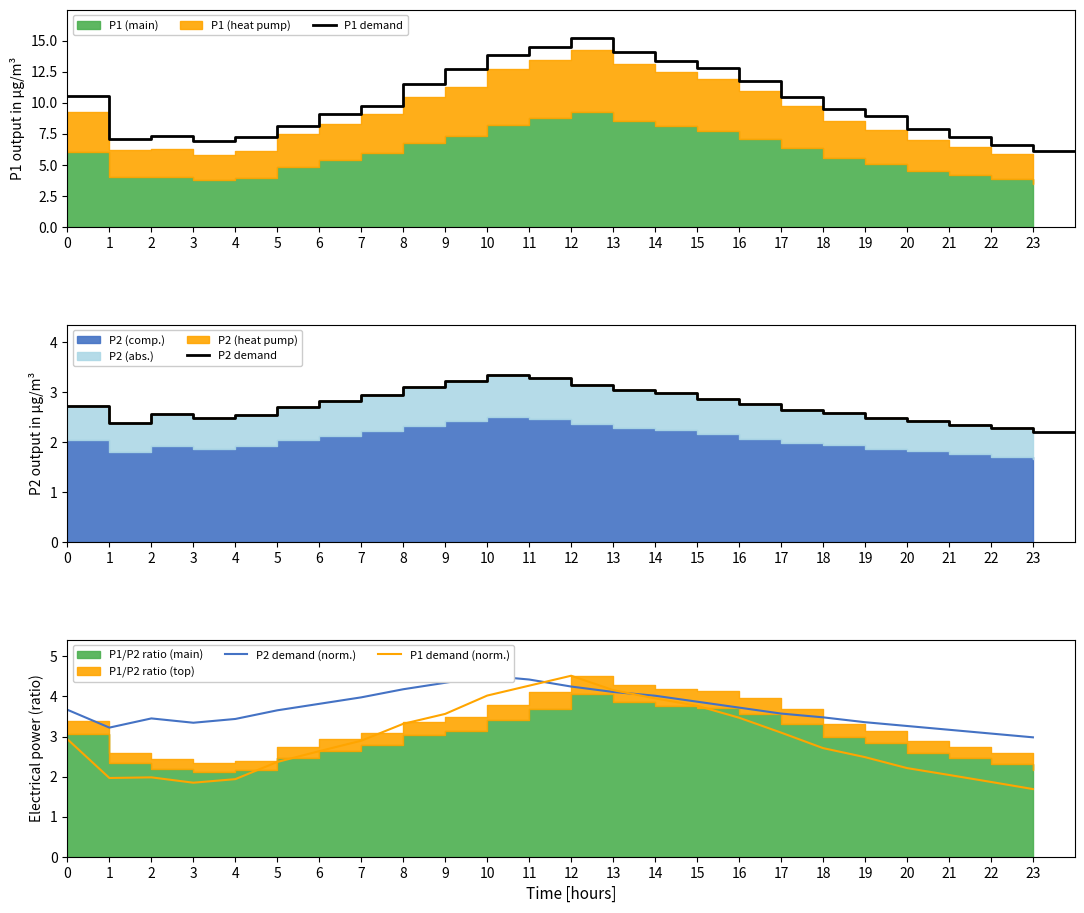

What is the average value of the P2 series?

3.7